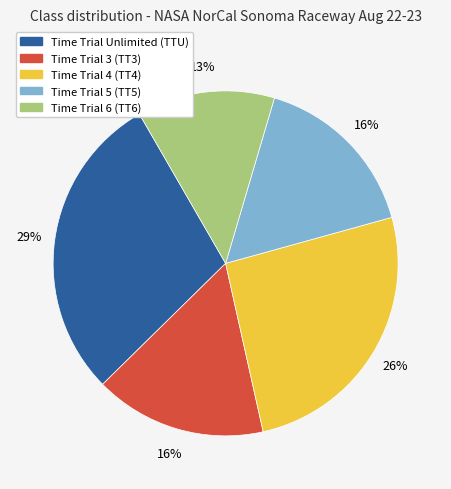

Is there any slice that represents more than half of the pie?

No